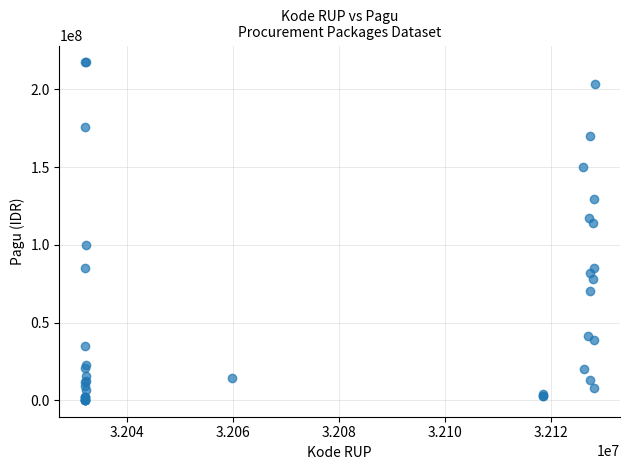

What Y value in the scatter plot is closest to 108830000?

114296000